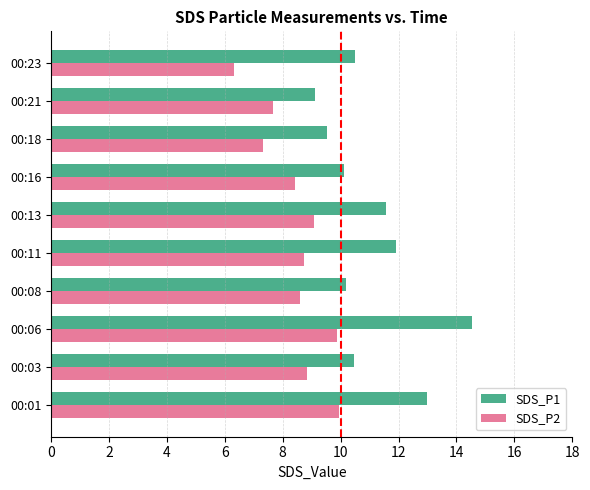

Which category has the lowest value across all series?

00:23